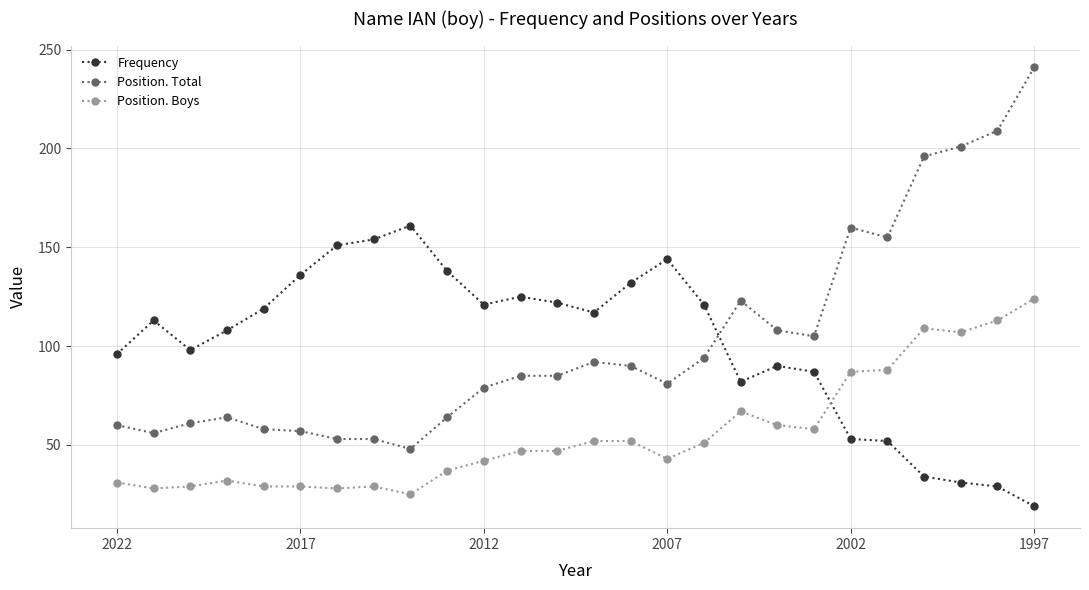

Which series has the widest spread of values?

Position. Total